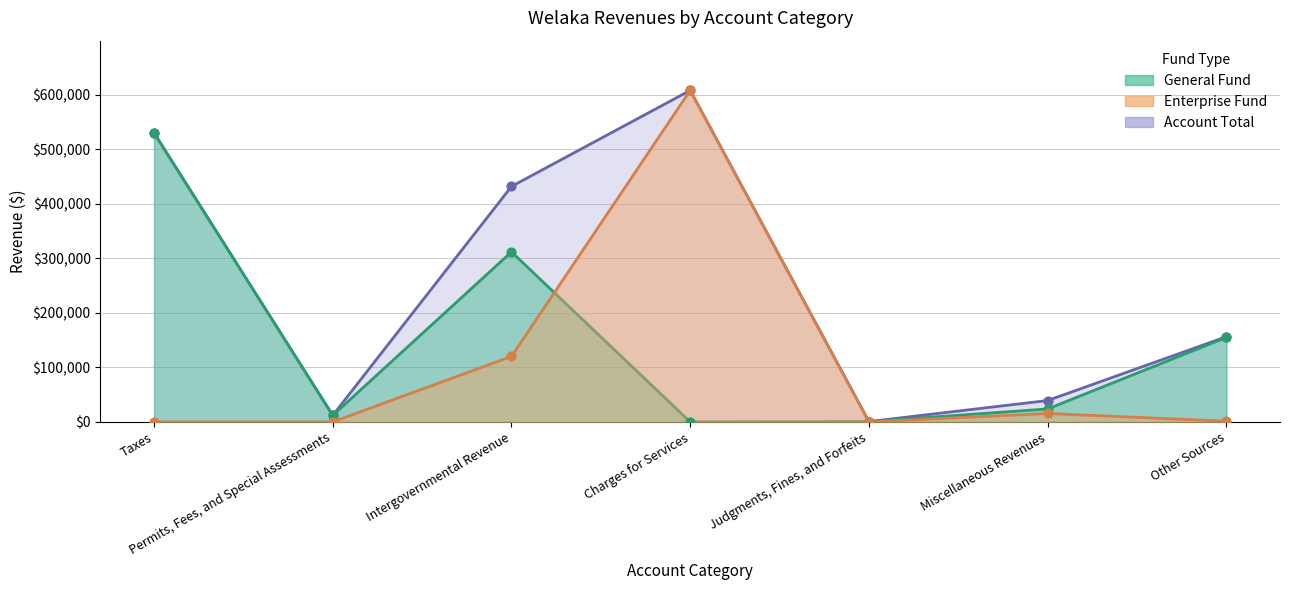

At how many categories does at least one series exceed 581982?

1